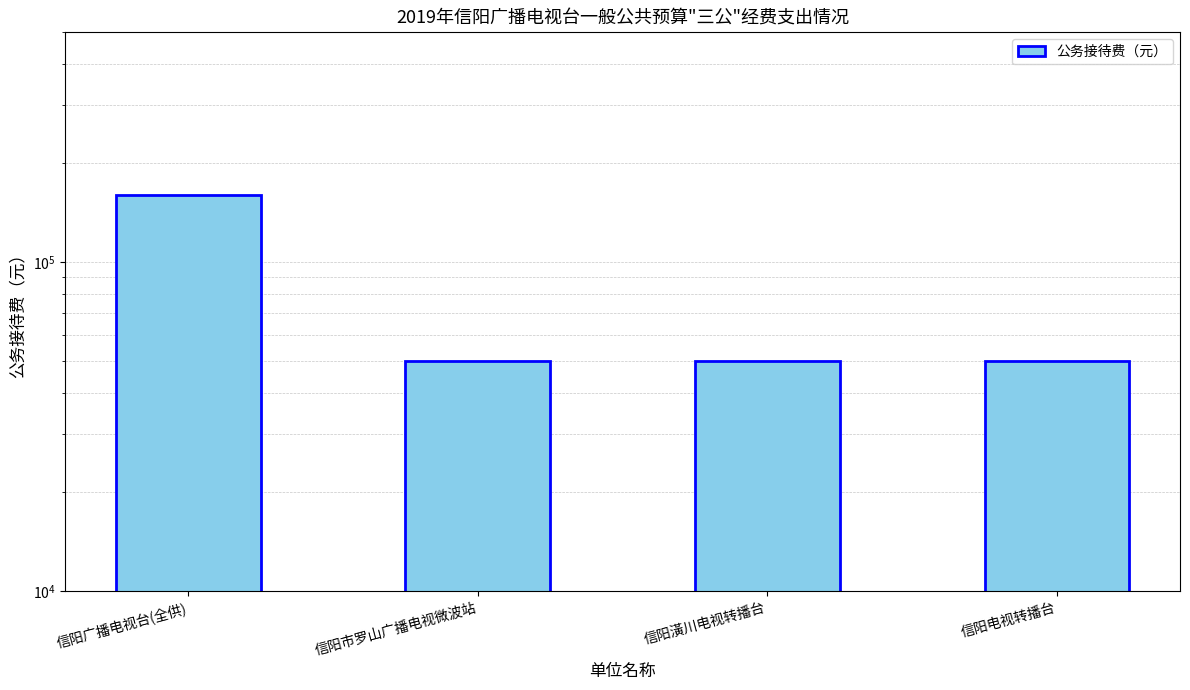

What is the value of the 4th bar from the left?

50000